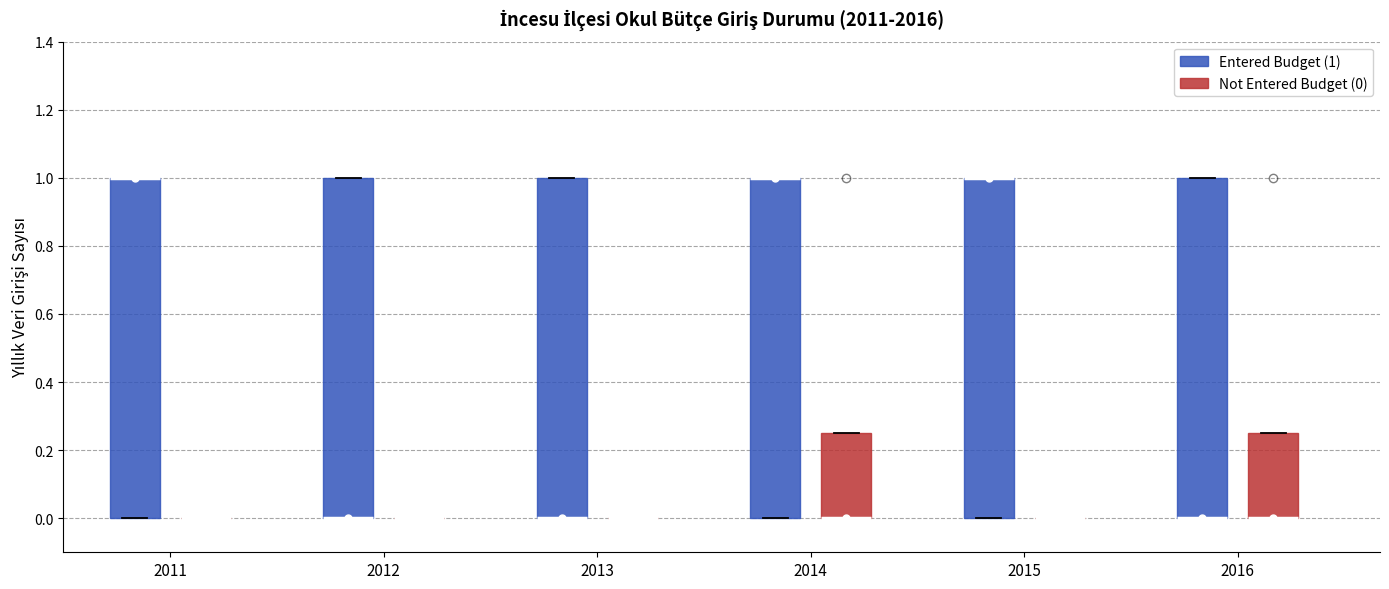

Where is the upper edge of the box for 2013 (Entered Budget (1)) on the y-axis? The values are not printed on the chart, so give them approximately, as read against the axis.

1.00